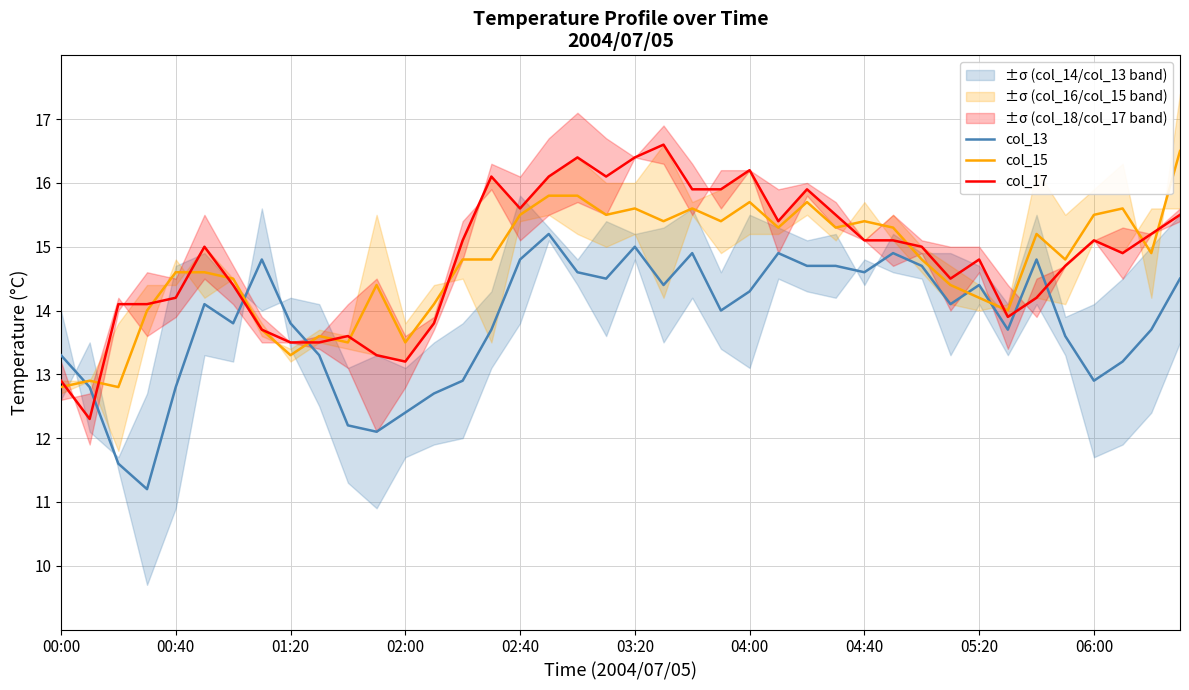

How many series are shown in this chart?

3